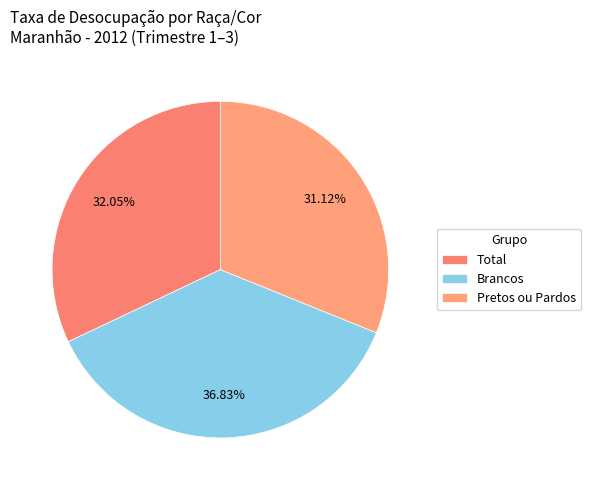

How many segments does this pie chart have?

3